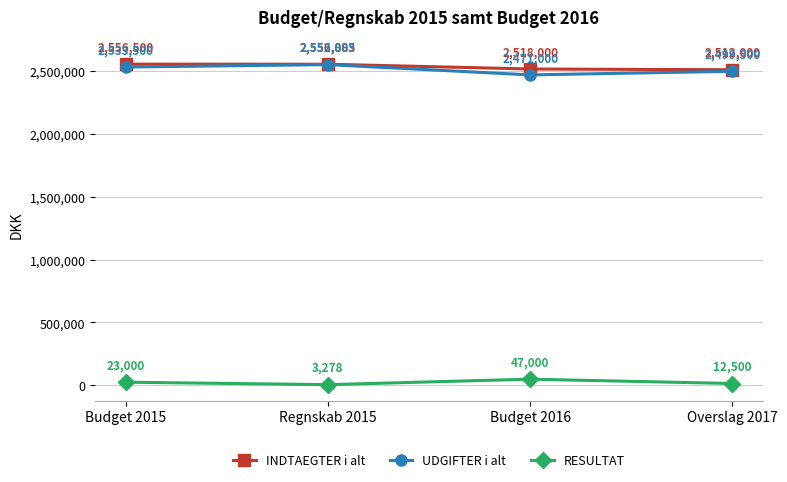

Which series has the largest total across all categories?

INDTAEGTER i alt